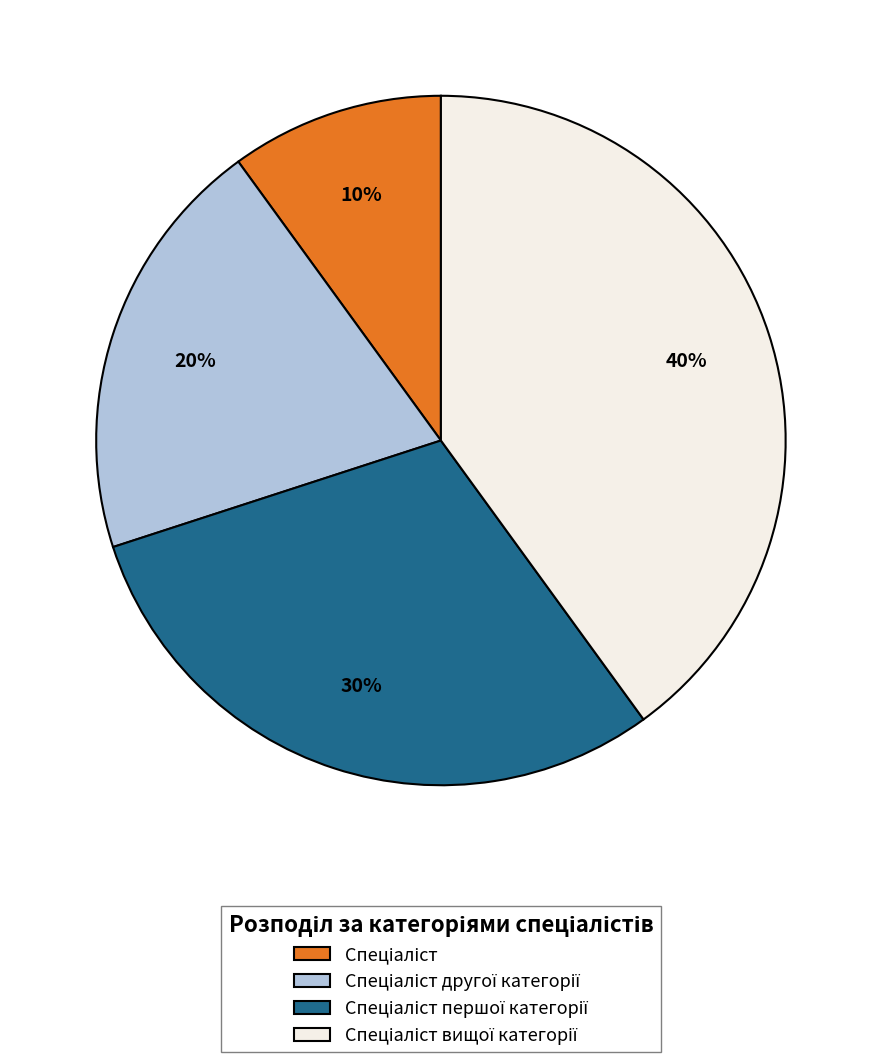

Is there a majority slice in this chart?

No